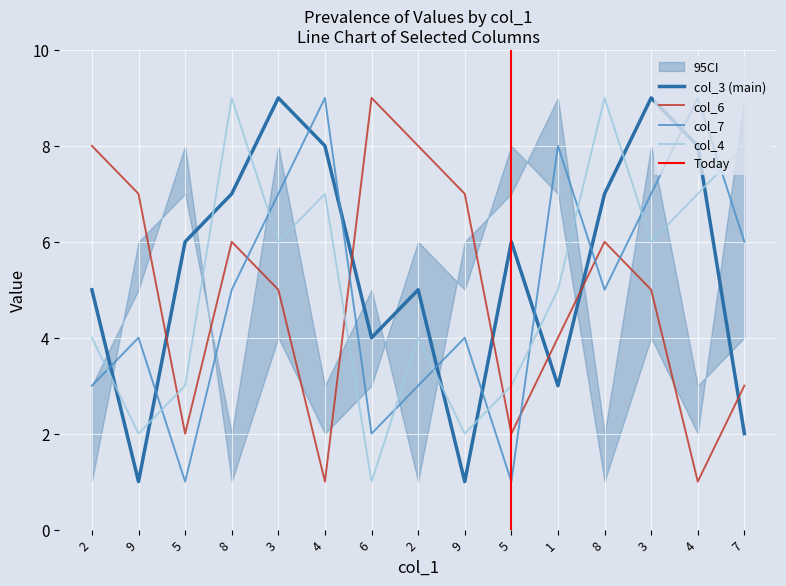

True or false: col_6 has a value of 1 at 4.

True